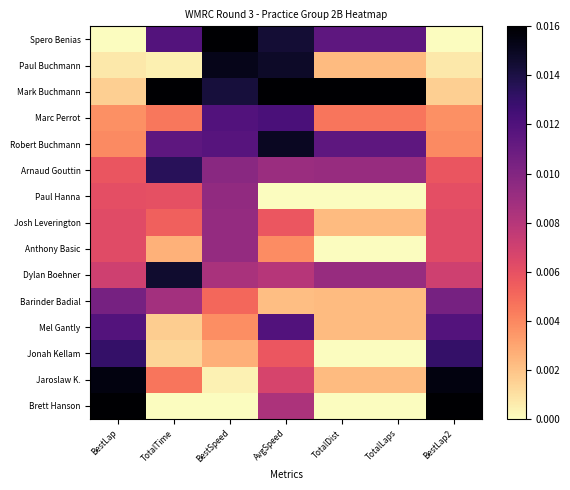

What is the total value across all series at BestLap?

0.1